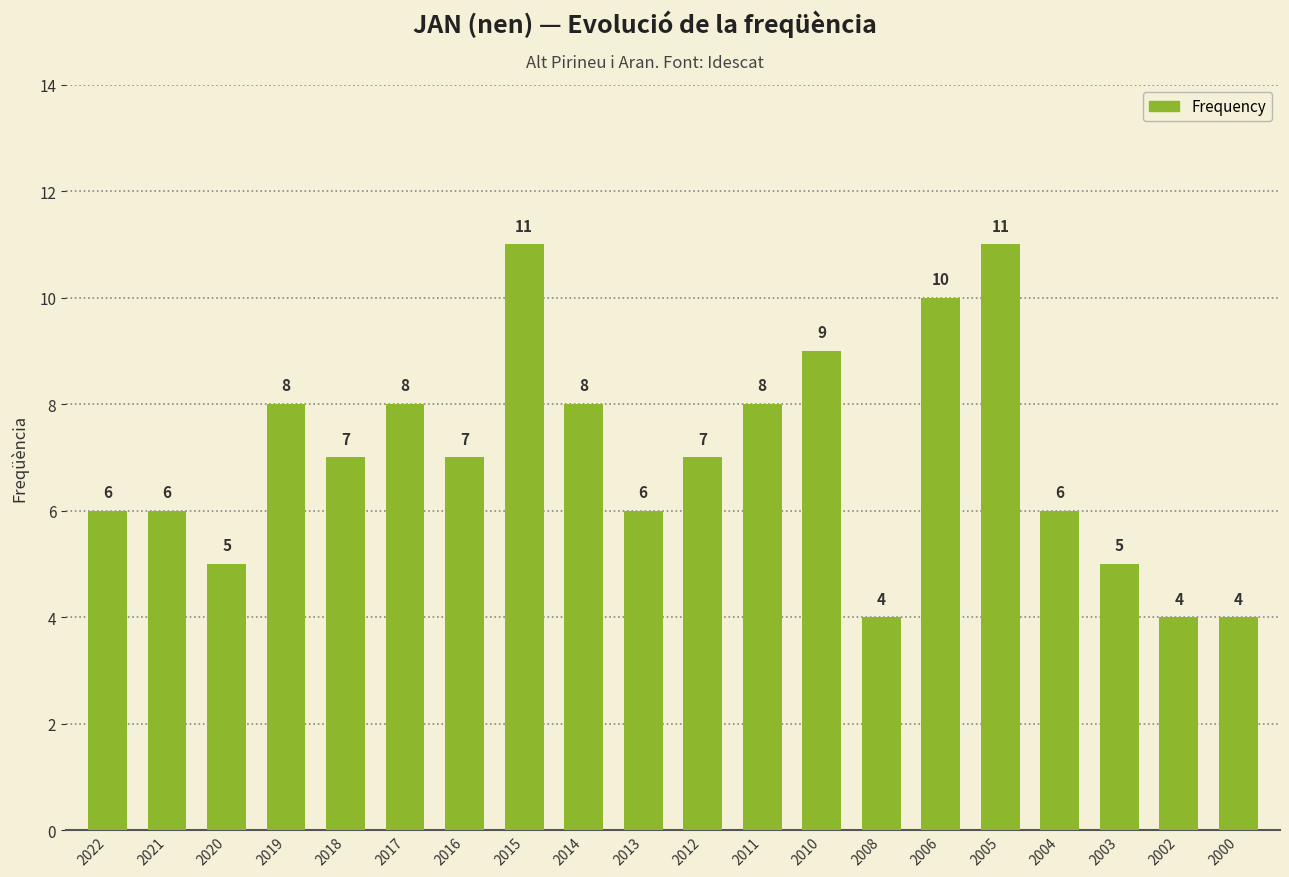

Does the chart contain stacked bars?

No